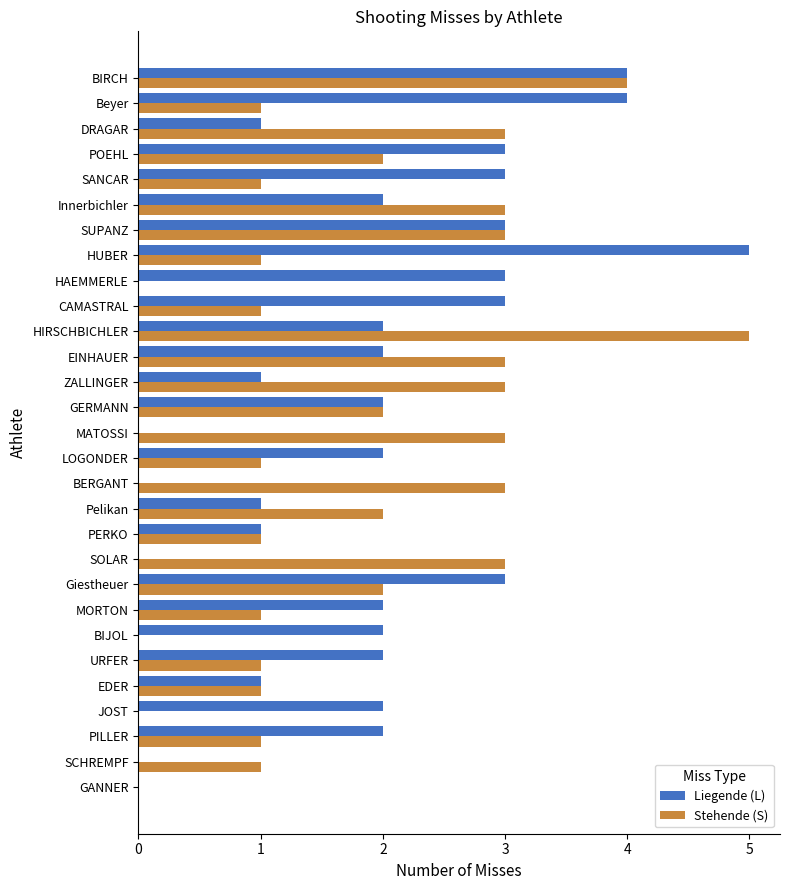

At which category is the sum across all series the highest?

BIRCH